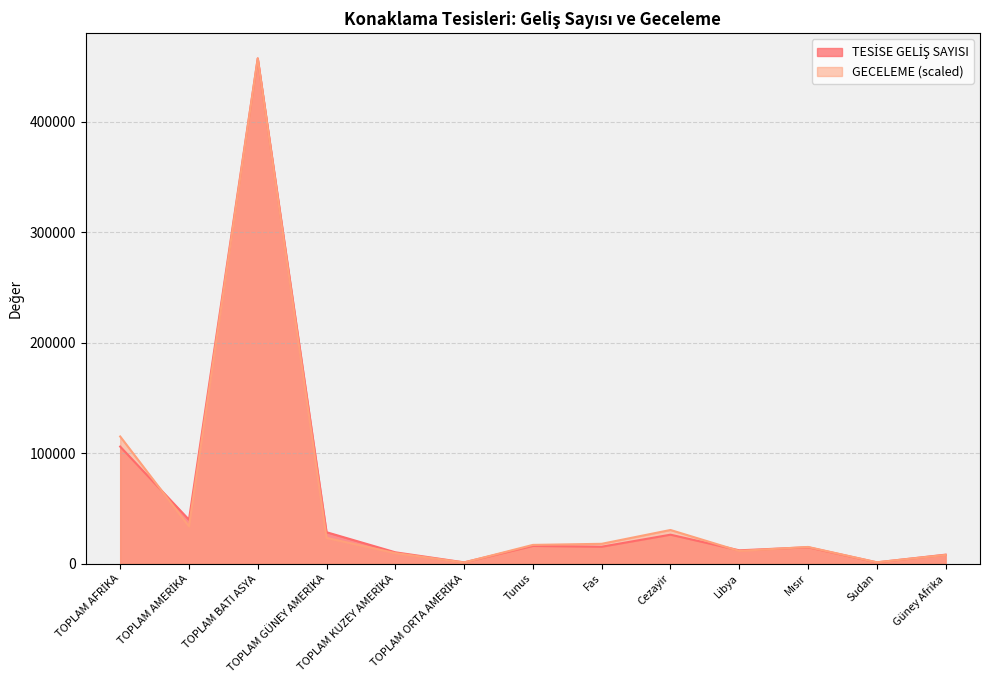

The value of GECELEME at Sudan is 1158.3. True or false?

True